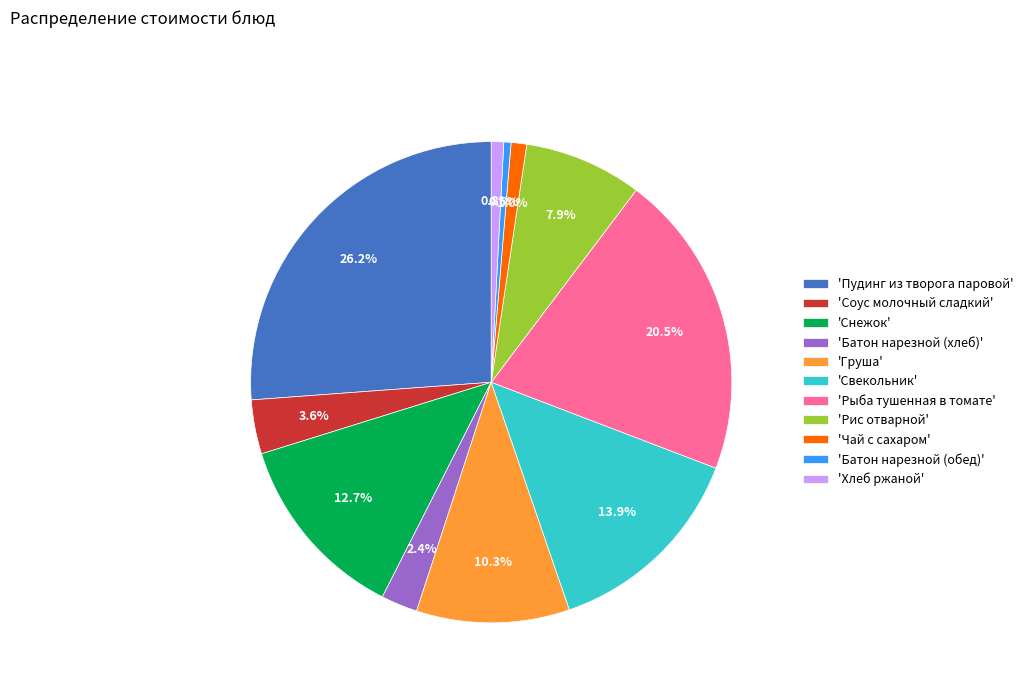

Which slice is the largest?

'Пудинг из творога паровой'